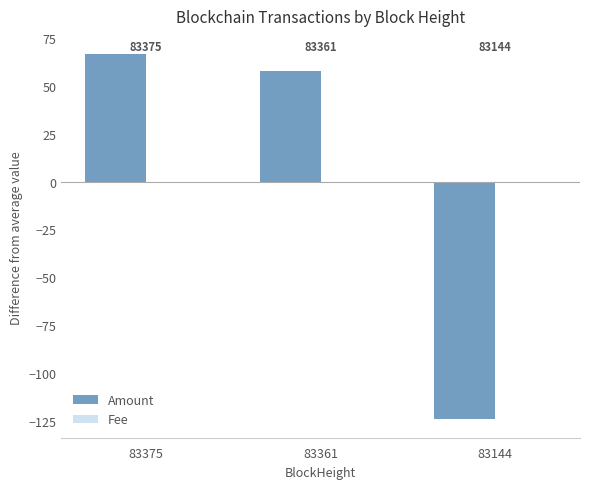

Reading left to right, extract all data points from this chart.

Amount: 66.6	57.7	-124.3
Fee: 0.0	-0.0	-0.0